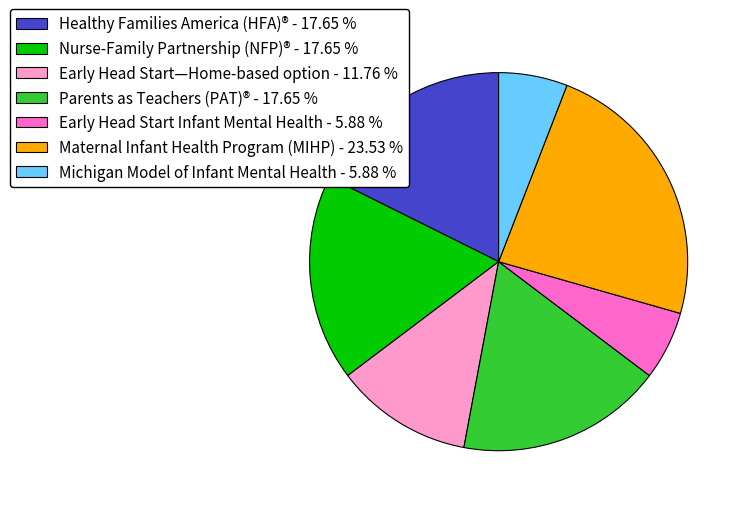

Is the sum of Early Head Start Infant Mental Health - 5.88 % and Healthy Families America (HFA)® - 17.65 % greater than half?

No